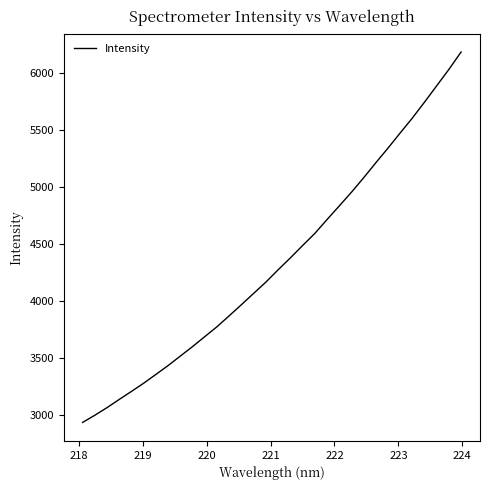

What is the minimum value shown in the chart?

2937.5